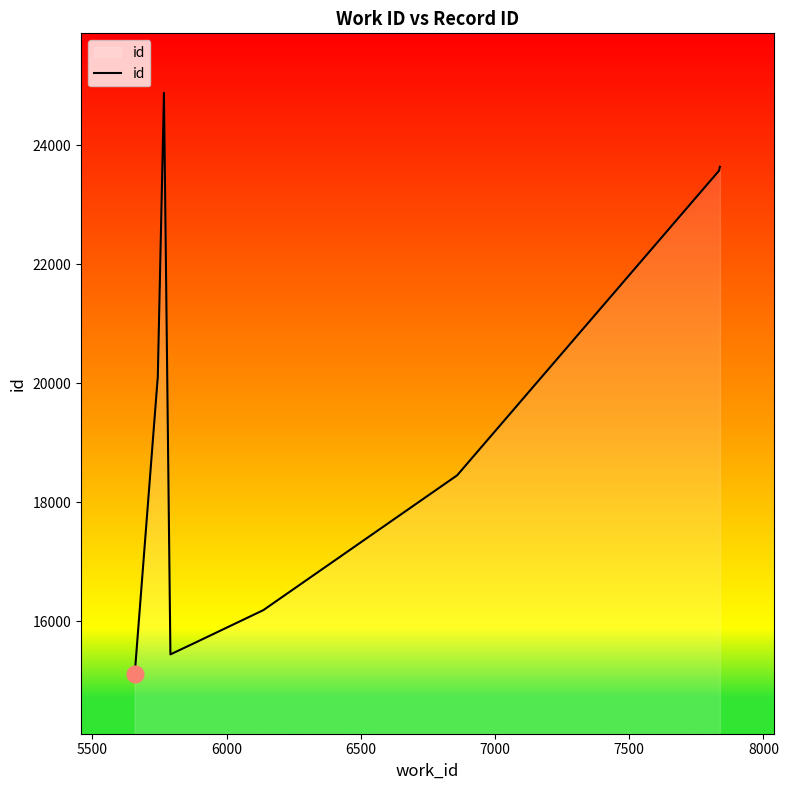

What is the maximum value shown in the chart?

24881